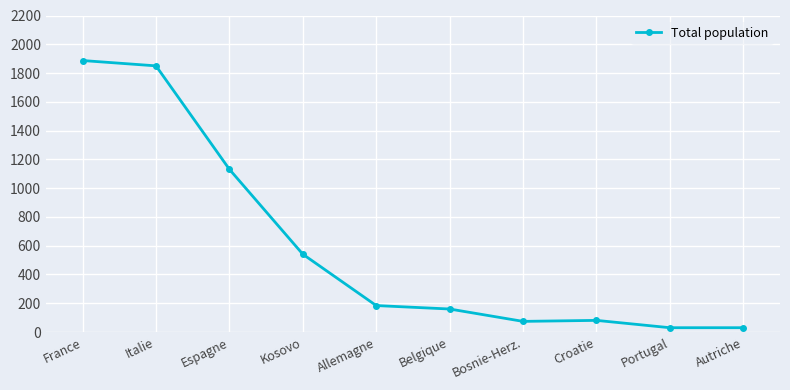

Where does the data first go above 184?

France